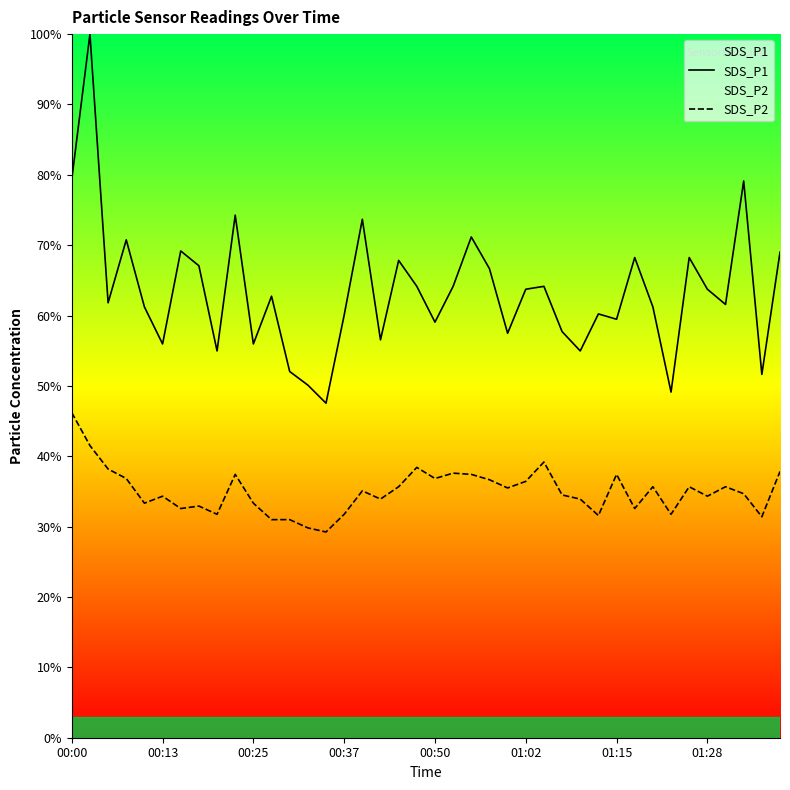

True or false: SDS_P2 and SDS_P1 cross at least once.

False